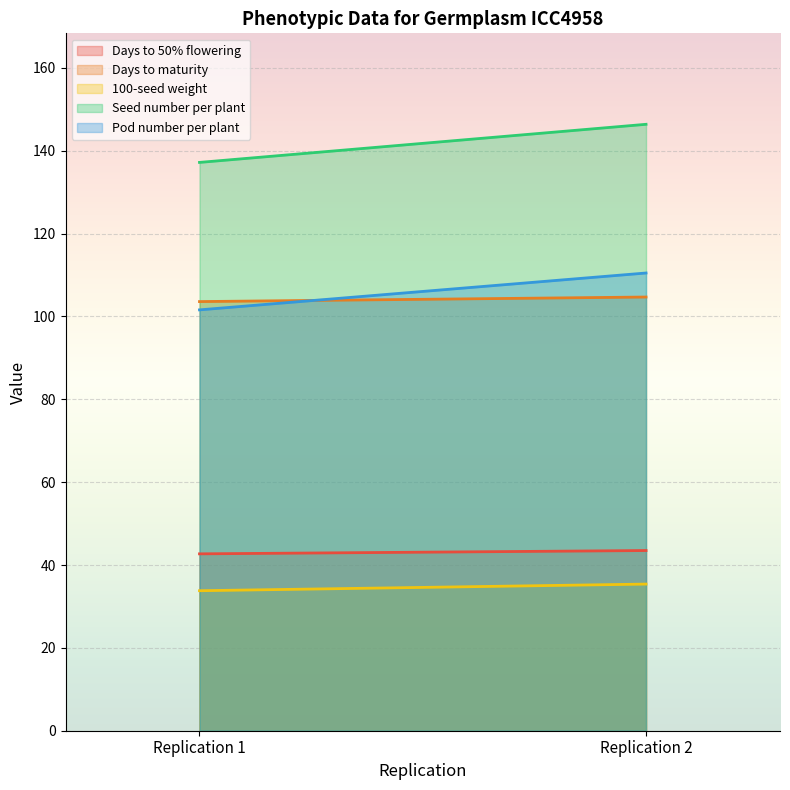

Which category has the highest value in the Pod number per plant series?

Replication 2